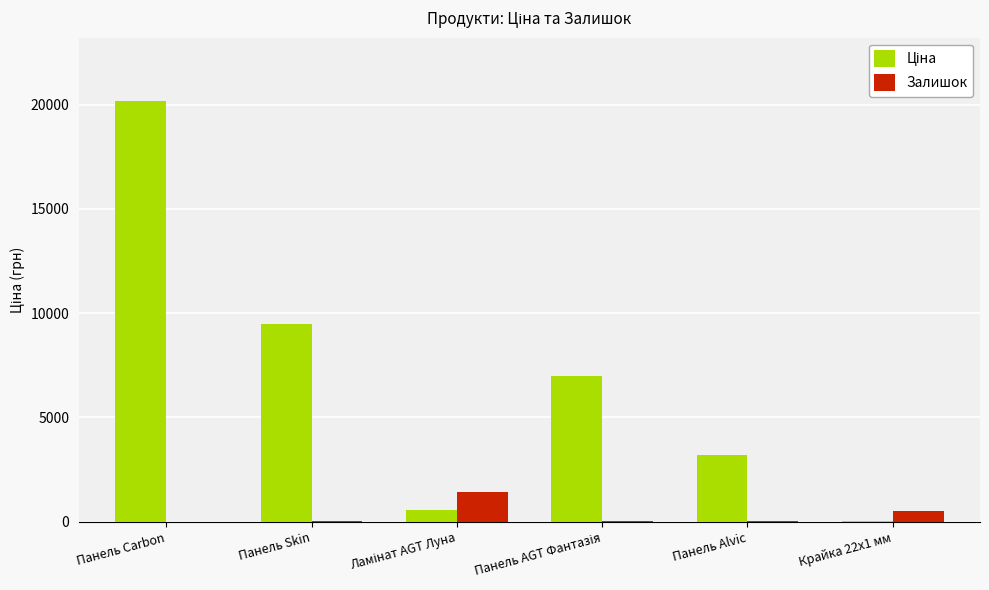

At which category is the sum across all series the highest?

Панель Carbon